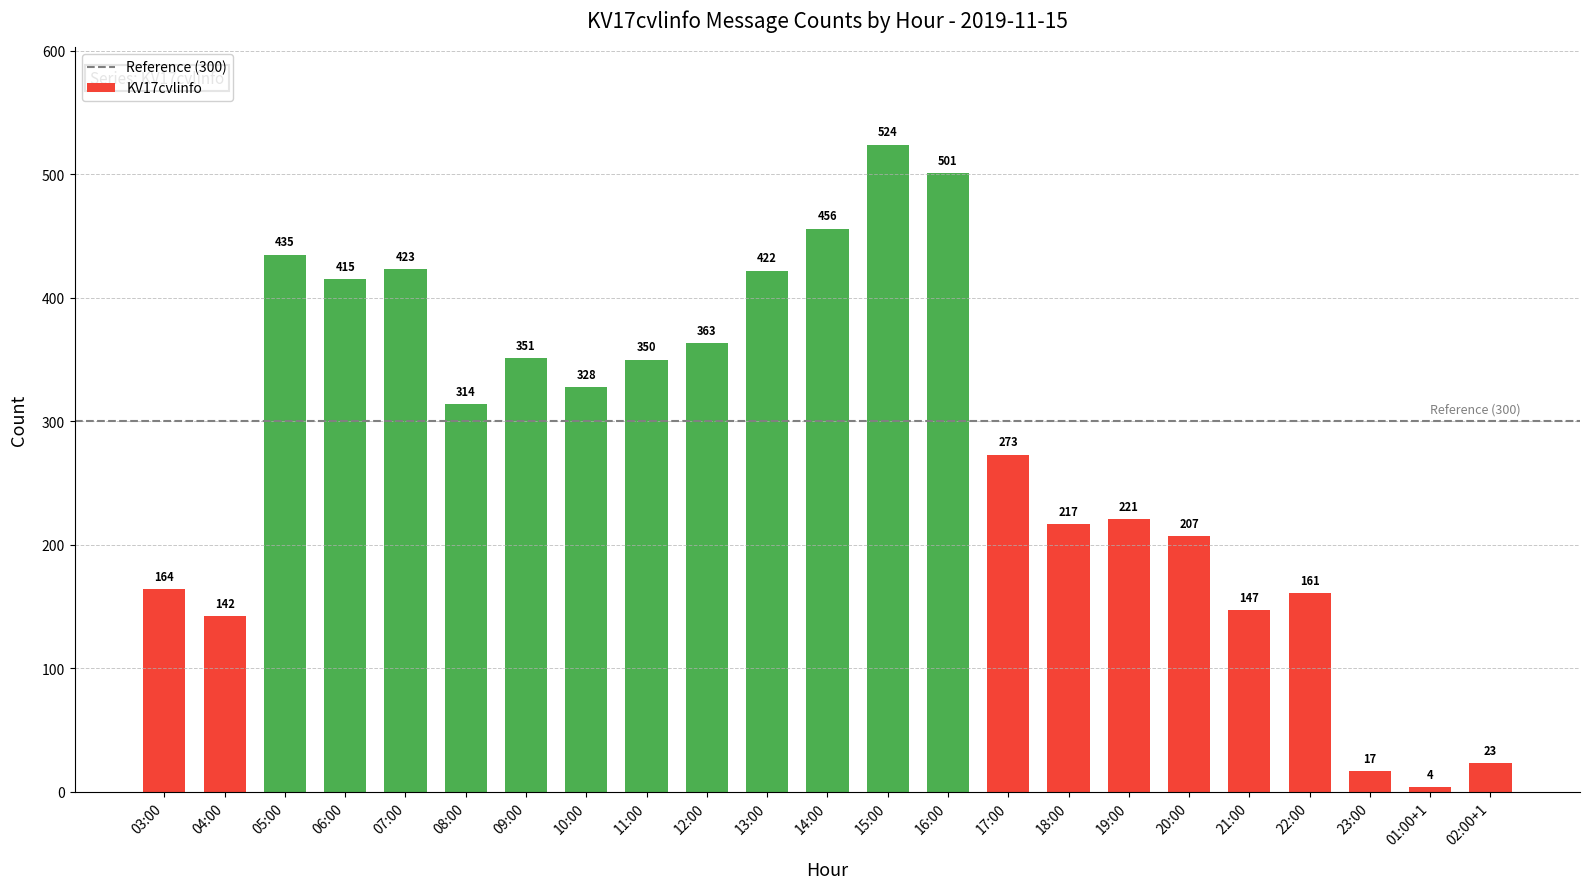

What is the label of the 21st bar from the left?

23:00